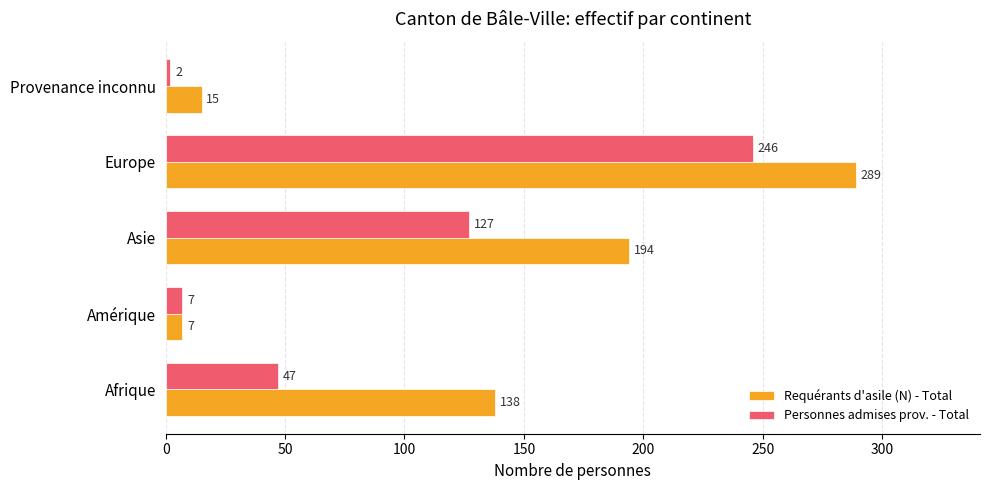

What is the sum of all Personnes admises prov. - Total values?

429